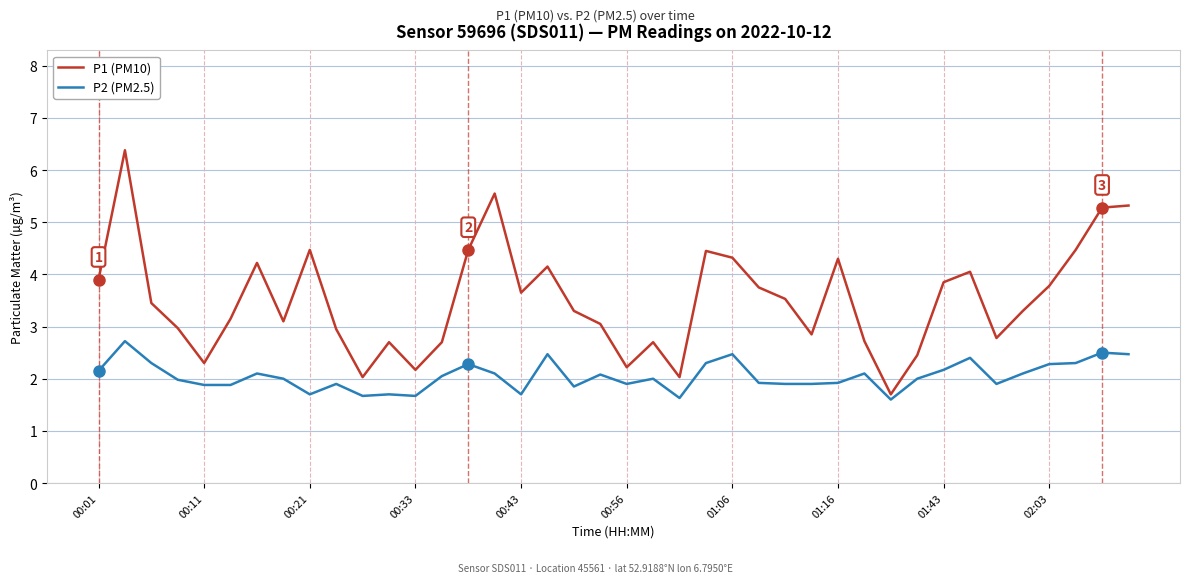

List the series in order of their overall mean, highest first.

P1 (PM10), P2 (PM2.5)